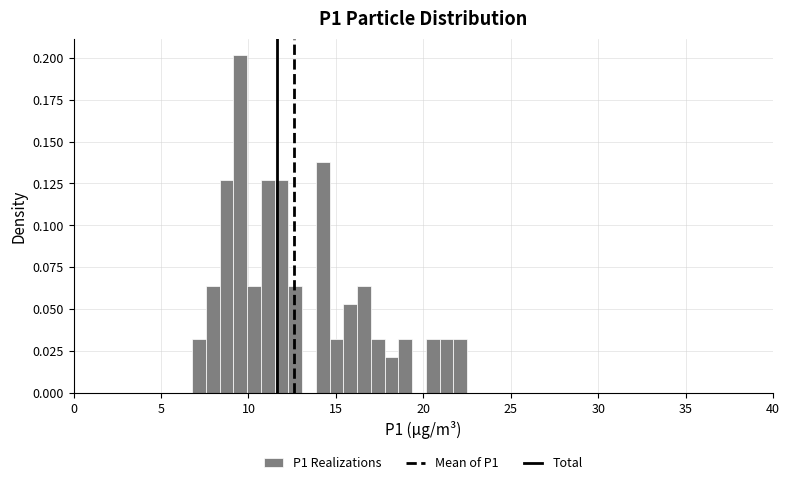

Read against the x-axis, roughly where is the centre of the tallest bar?

9.5